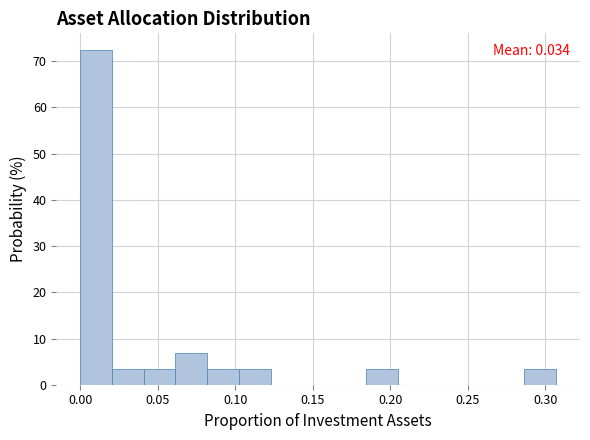

Over which range of the x-axis is the bar tallest?

0.000 to 0.020